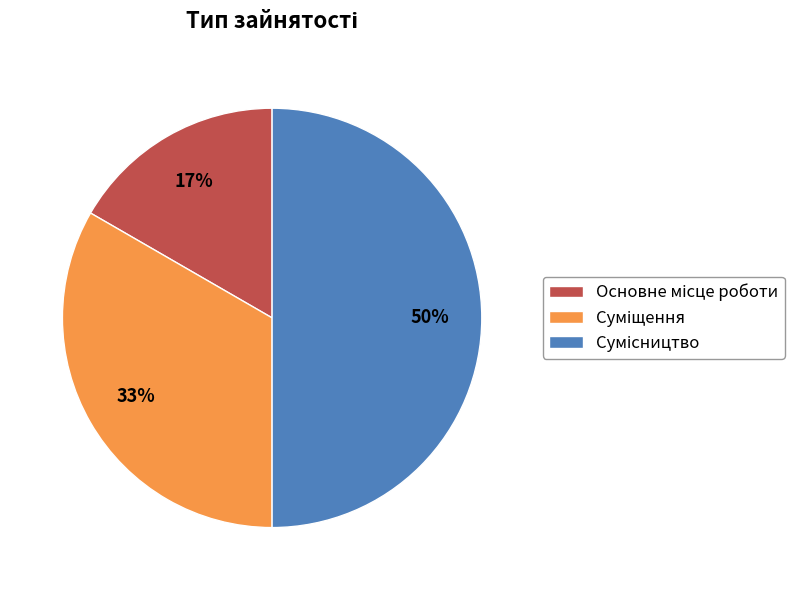

To the nearest percent, what is the average slice percentage?

33%